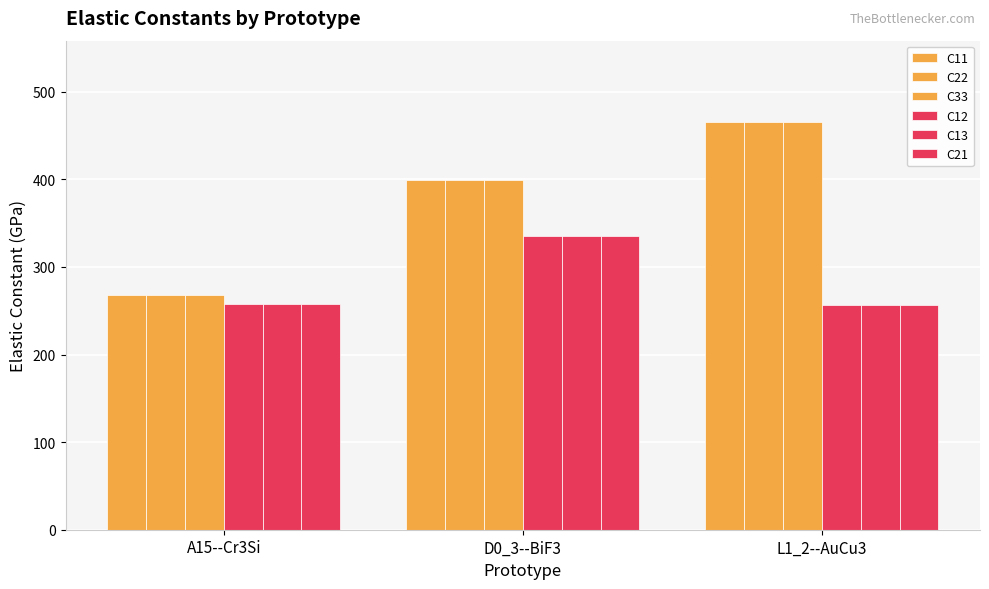

At which label does C33 first exceed 399?

D0_3--BiF3